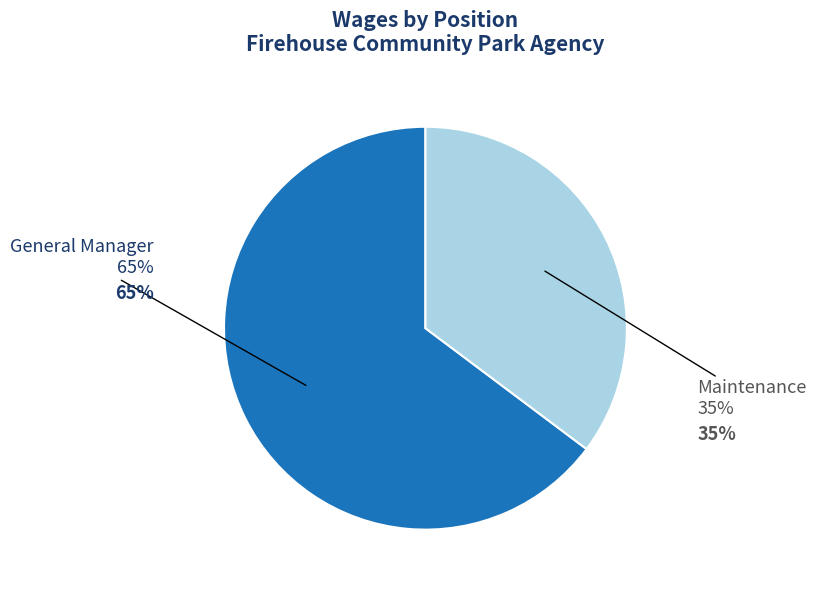

To the nearest percent, what is the combined percentage of Maintenance and General Manager?

100%